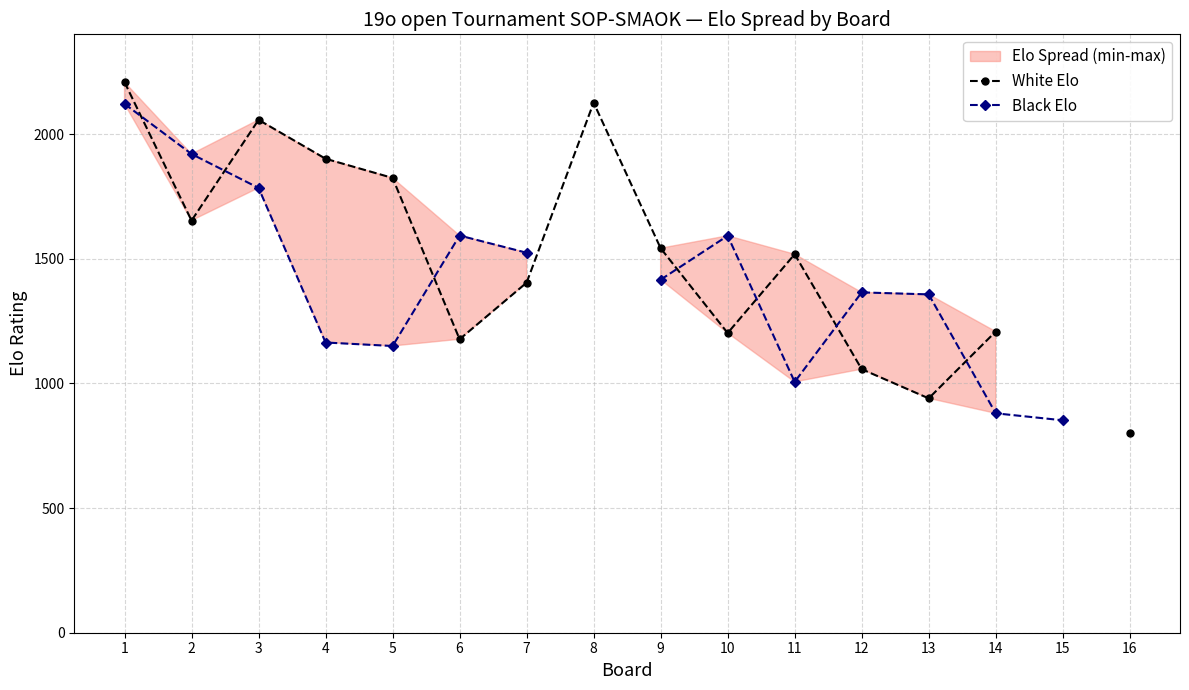

How many times do Black Elo and White Elo cross each other?

7